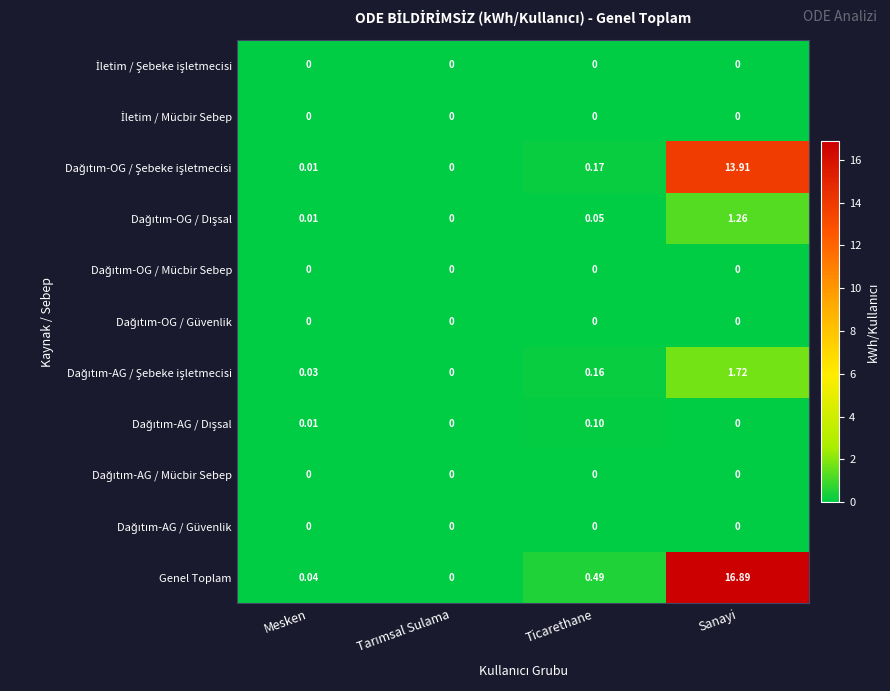

Which series changed the most between Ticarethane and Sanayi?

Genel Toplam